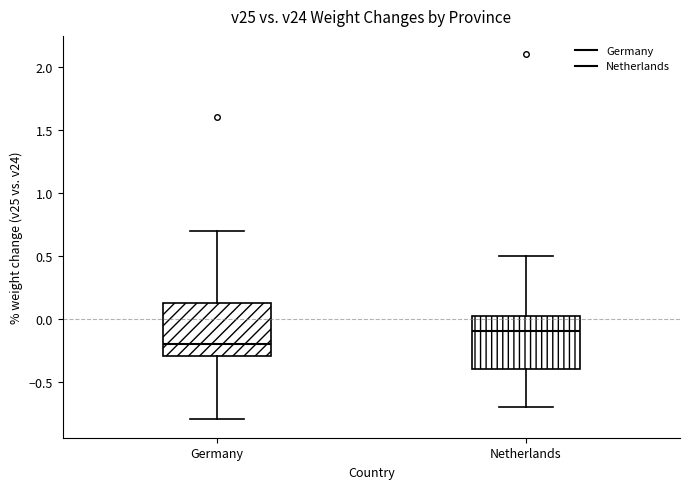

Reading left to right, read every box against the y-axis: the position of its median line, the range the box covers, and the ends of its whiskers. The values are not printed on the chart, so give them approximately, as read against the axis.

Germany: median -0.20, box -0.30 to 0.15, whiskers -0.80 to 0.70
Netherlands: median -0.10, box -0.40 to 0.05, whiskers -0.70 to 0.50